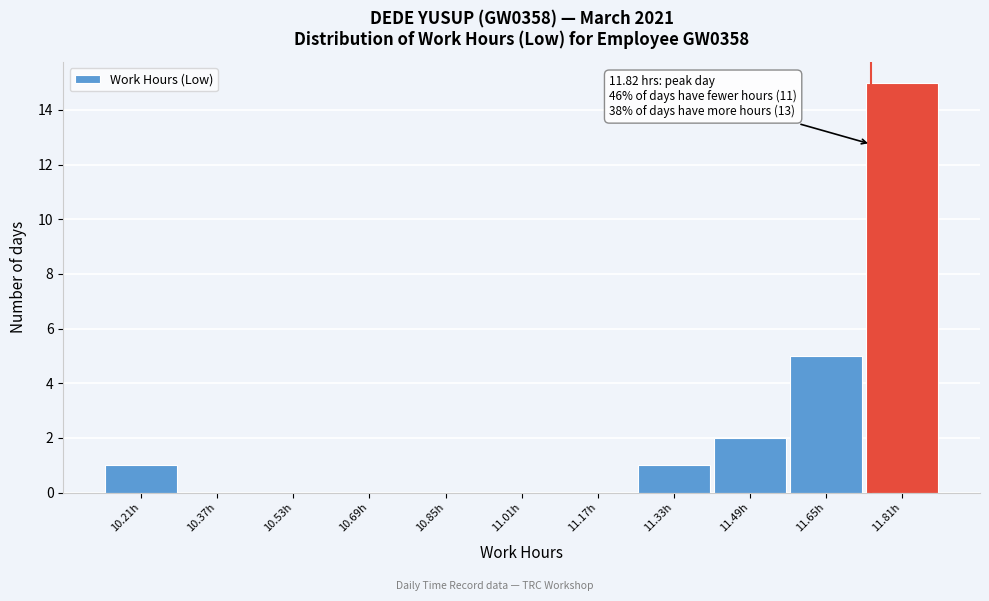

Reading left to right, list all the values displayed in this chart.

10.21h=1	10.37h=0	10.53h=0	10.69h=0	10.85h=0	11.01h=0	11.17h=0	11.33h=1	11.49h=2	11.65h=5	11.81h=15